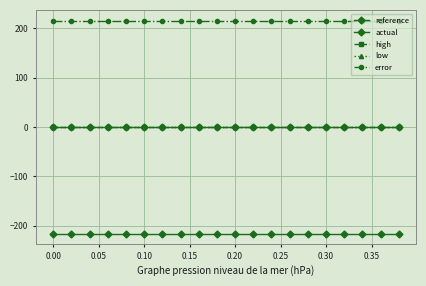

List the series in order of their peak value, highest first.

error, high, reference, low, actual